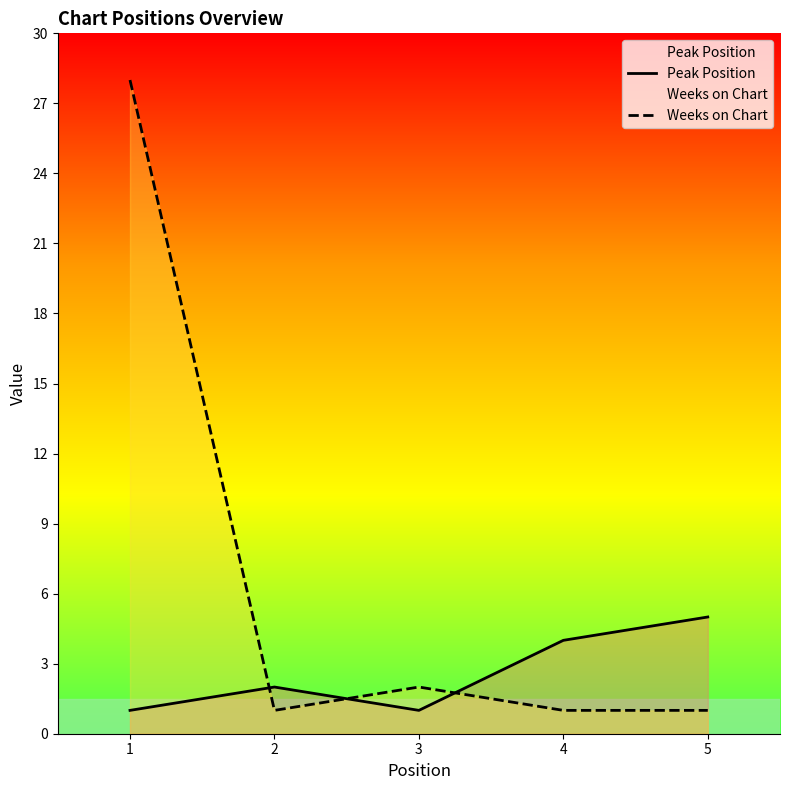

At how many categories does at least one series exceed 20?

1